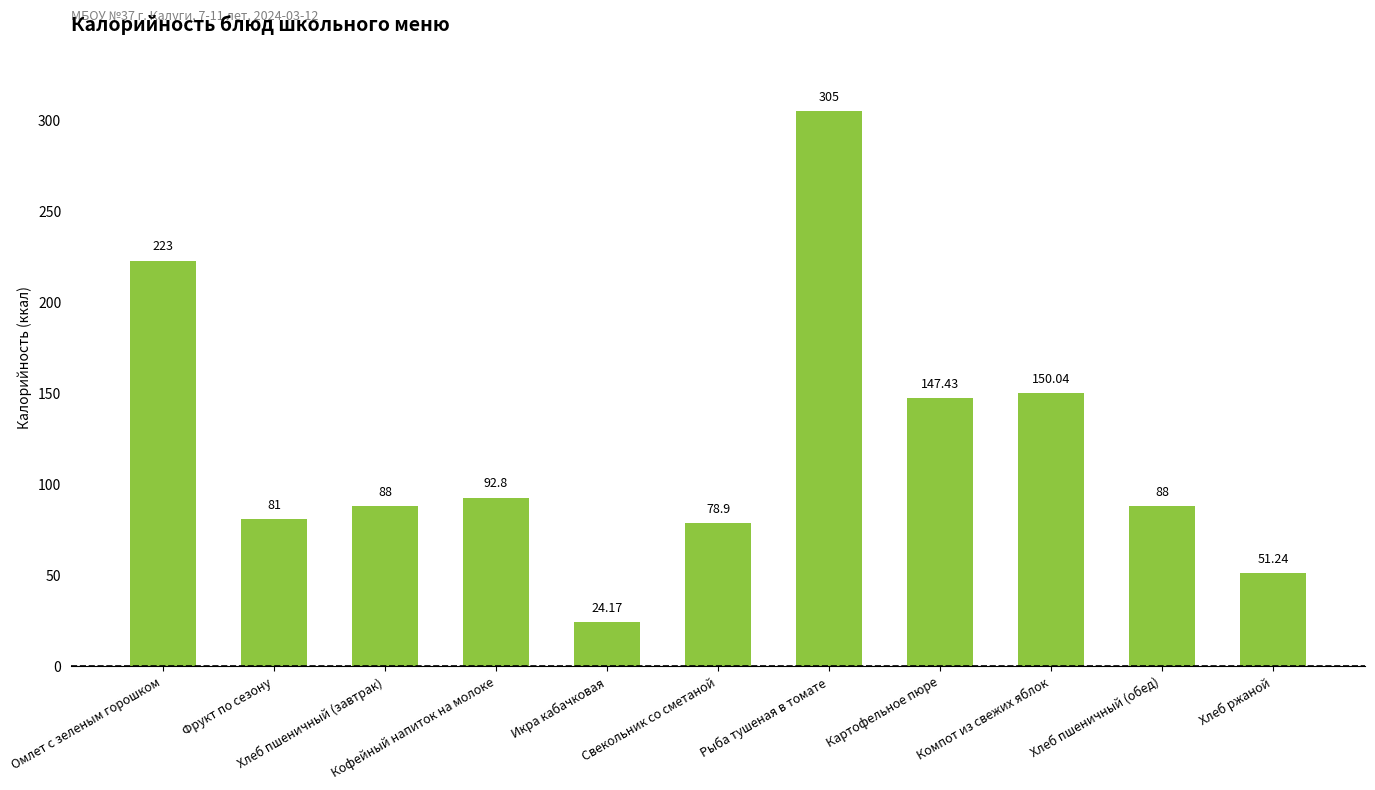

Does the chart contain stacked bars?

No